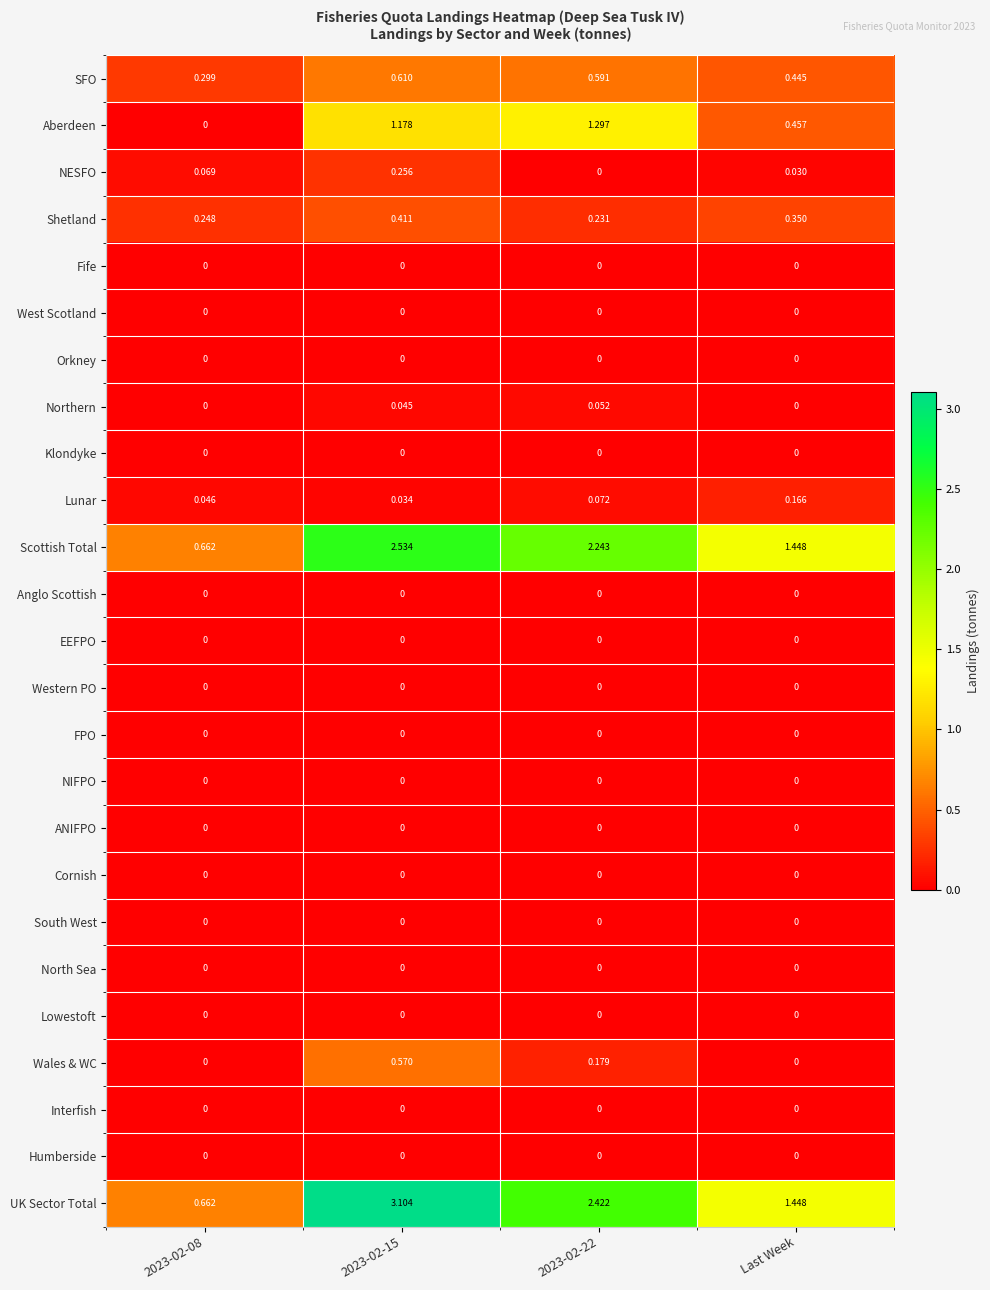

Which series has the largest total across all categories?

UK Sector Total